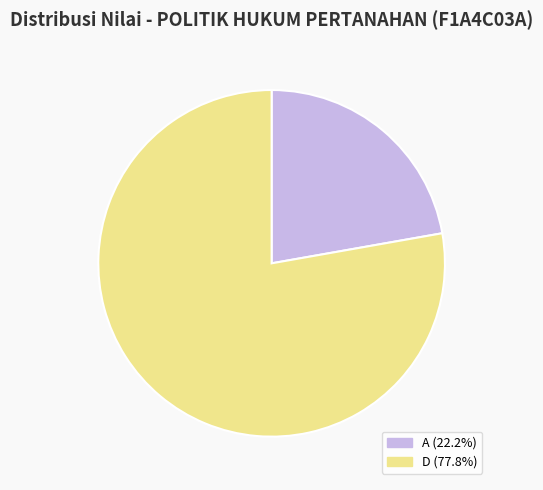

What is the largest slice in the pie chart?

D